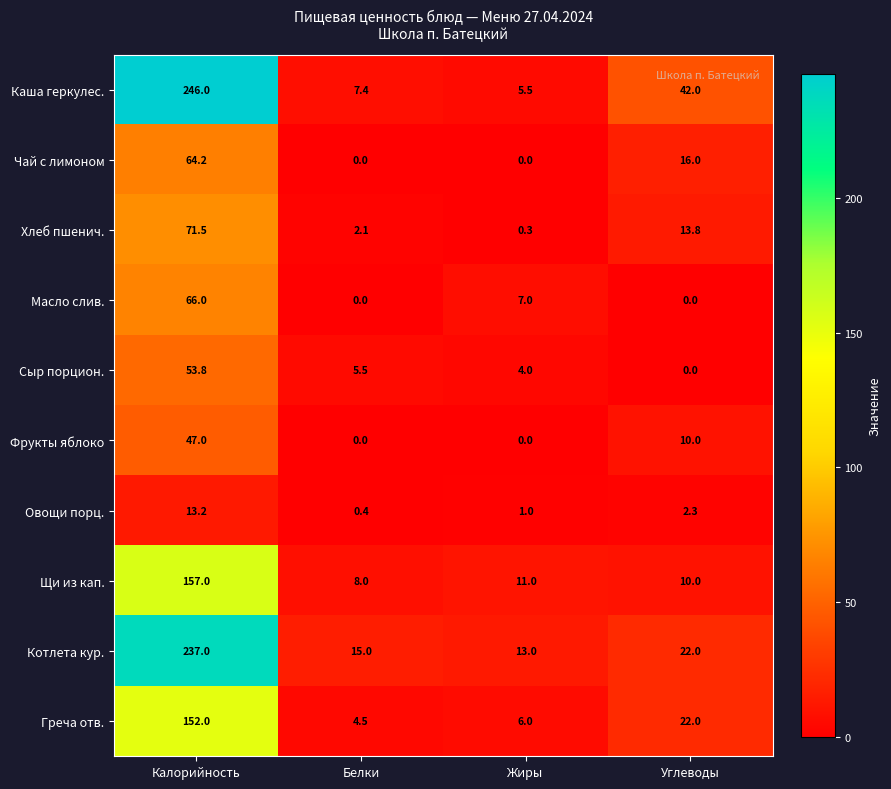

Read the Чай с лимоном value at Калорийность.

64.2